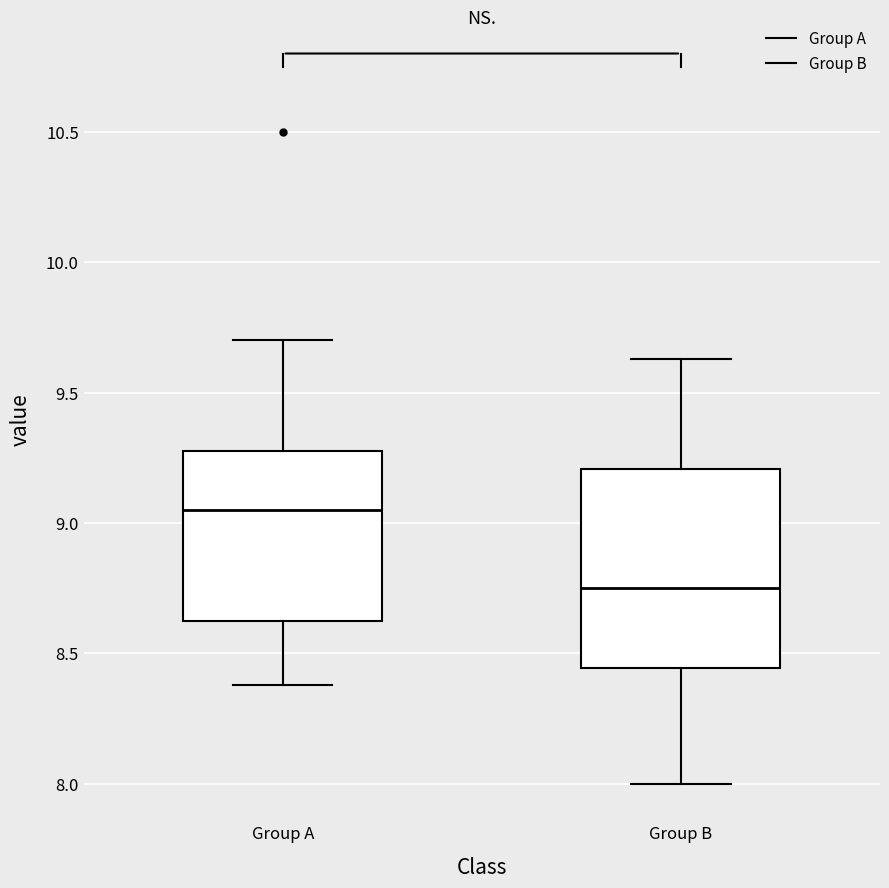

Where is the upper edge of the box for Group B on the y-axis? The values are not printed on the chart, so give them approximately, as read against the axis.

9.20